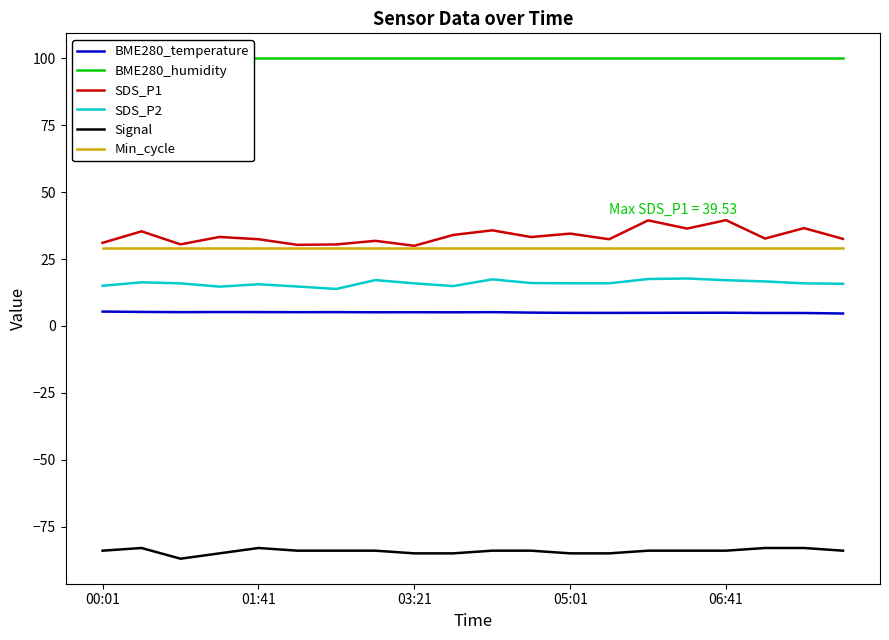

Reading right to left, transcribe all the data shown in this chart.

BME280_temperature: 4.6	4.8	4.8	4.9	4.9	4.9	4.9	4.9	5.0	5.2	5.1	5.1	5.1	5.2	5.1	5.2	5.2	5.2	5.2	5.4
BME280_humidity: 100.0	100.0	100.0	100.0	100.0	100.0	100.0	100.0	100.0	100.0	100.0	100.0	100.0	100.0	100.0	100.0	100.0	100.0	100.0	100.0
SDS_P1: 32.5	36.5	32.6	39.5	36.4	39.5	32.4	34.5	33.2	35.7	34.0	29.9	31.8	30.4	30.3	32.4	33.2	30.5	35.4	31.1
SDS_P2: 15.8	15.9	16.6	17.1	17.7	17.5	15.9	15.9	16.0	17.4	14.9	15.9	17.1	13.8	14.7	15.6	14.7	15.9	16.3	15.0
Signal: -84.0	-83.0	-83.0	-84.0	-84.0	-84.0	-85.0	-85.0	-84.0	-84.0	-85.0	-85.0	-84.0	-84.0	-84.0	-83.0	-85.0	-87.0	-83.0	-84.0
Min_cycle: 29.0	29.0	29.0	29.0	29.0	29.0	29.0	29.0	29.0	29.0	29.0	29.0	29.0	29.0	29.0	29.0	29.0	29.0	29.0	29.0